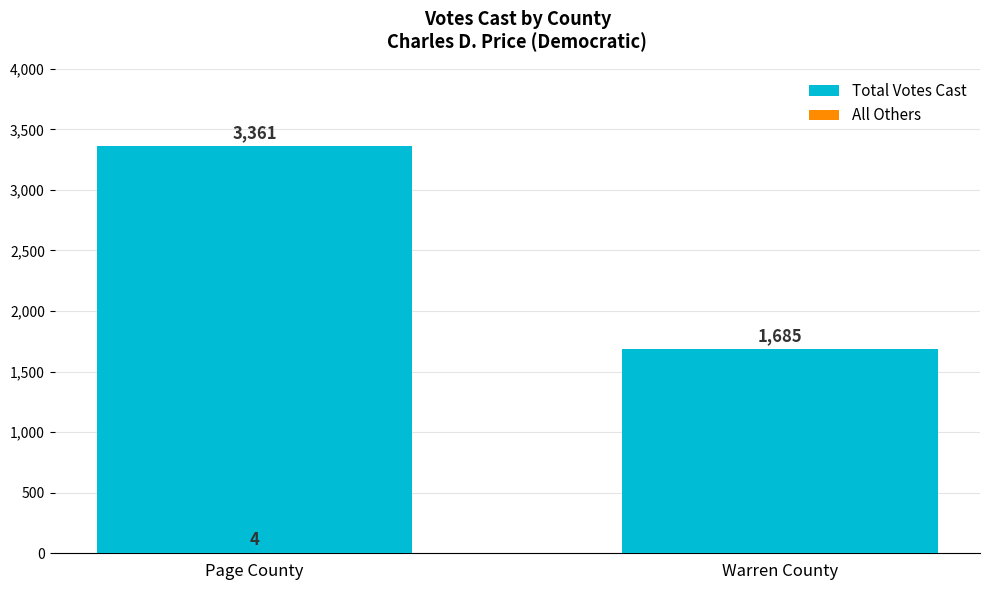

List the series in order of their overall mean, lowest first.

All Others, Total Votes Cast